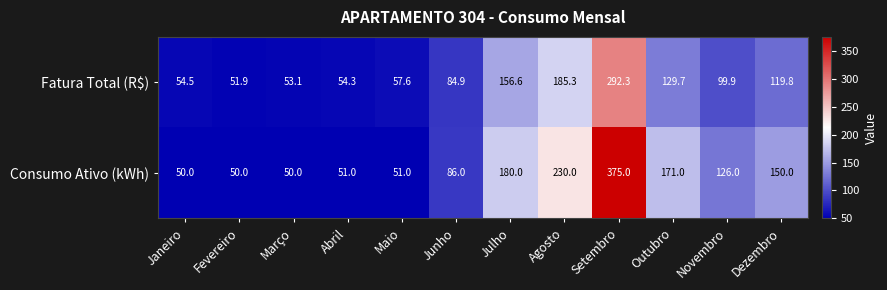

Read the Fatura Total (R$) value at Novembro.

99.9